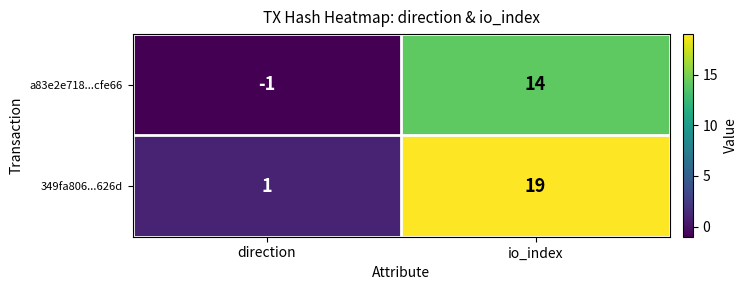

Which category has the lowest value across all series?

direction